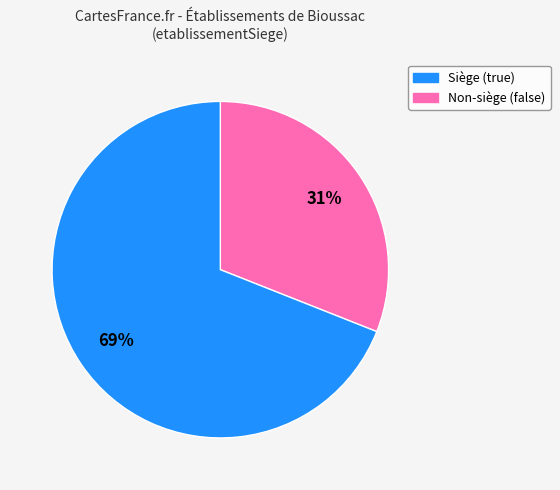

Is there any slice that represents more than half of the pie?

Yes